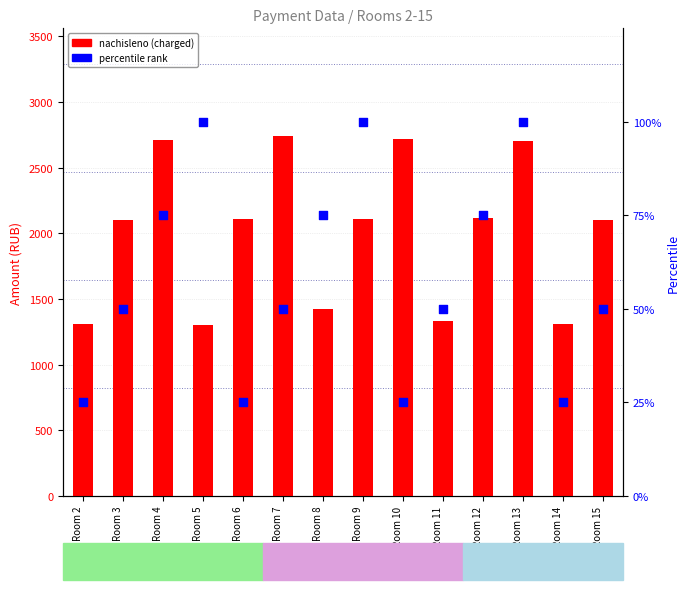

Which series has the largest Y range (max minus min)?

nachisleno (charged)